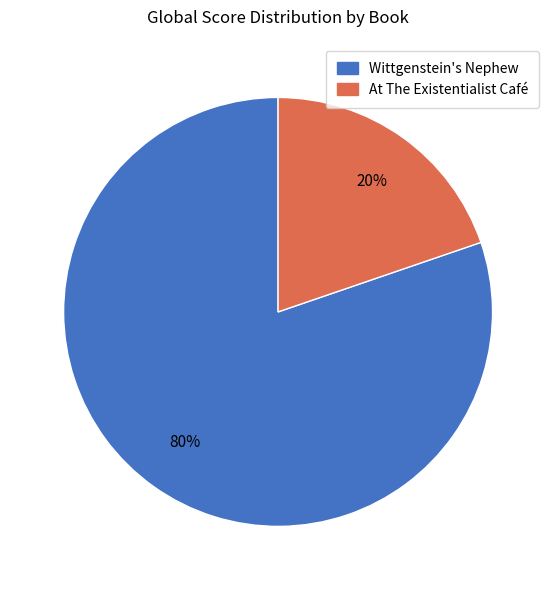

Between At The Existentialist Café and Wittgenstein's Nephew, which is larger?

Wittgenstein's Nephew